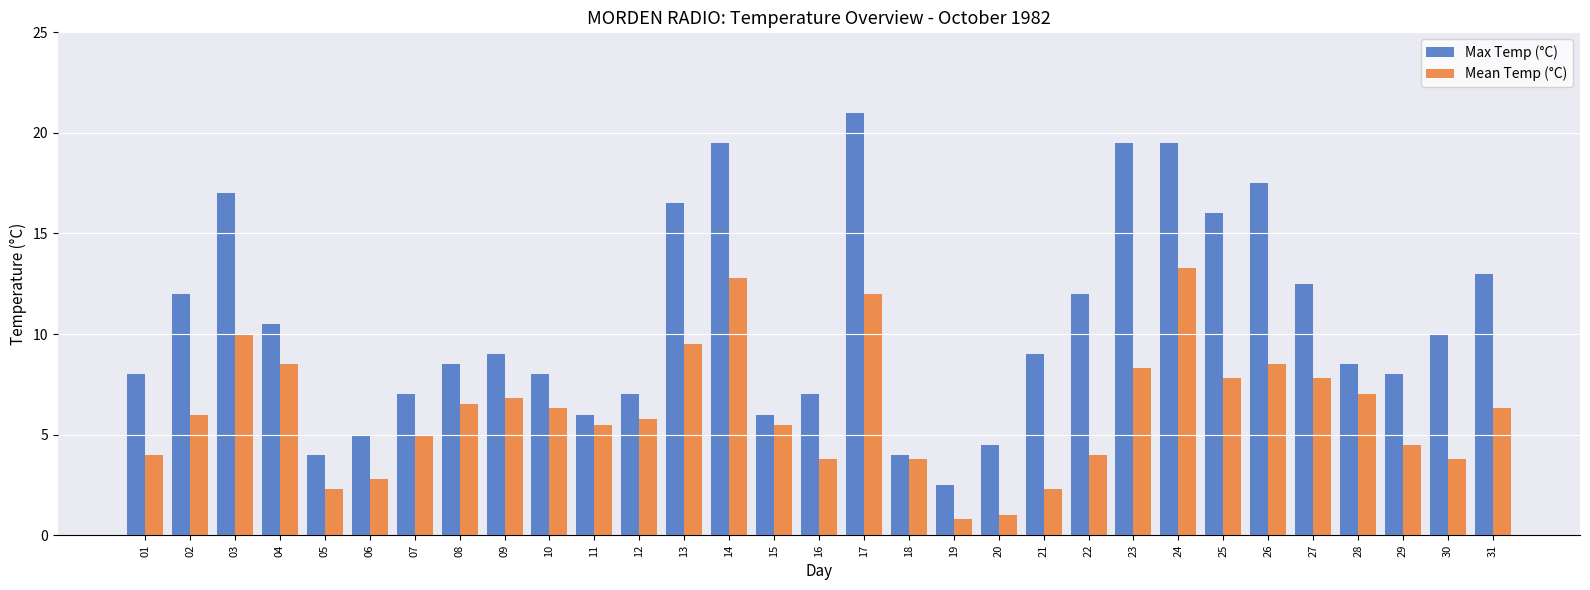

At which label is Mean Temp (°C) closest to 7?

28